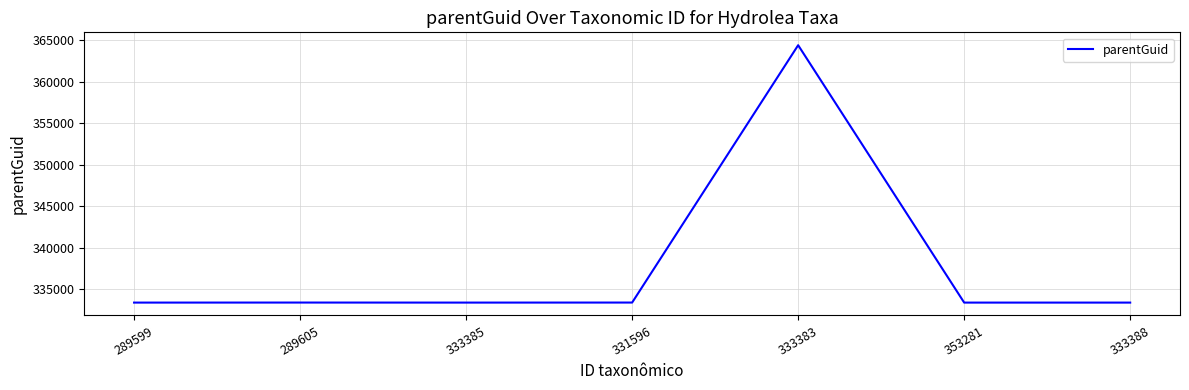

What is the difference between the values at 289599 and 331596?

5